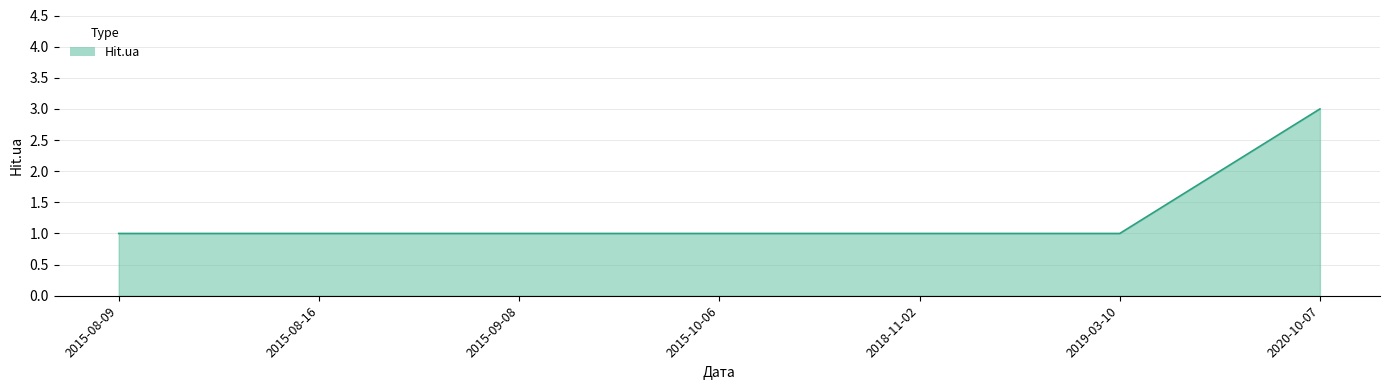

What position from the left is 2015-08-09?

1